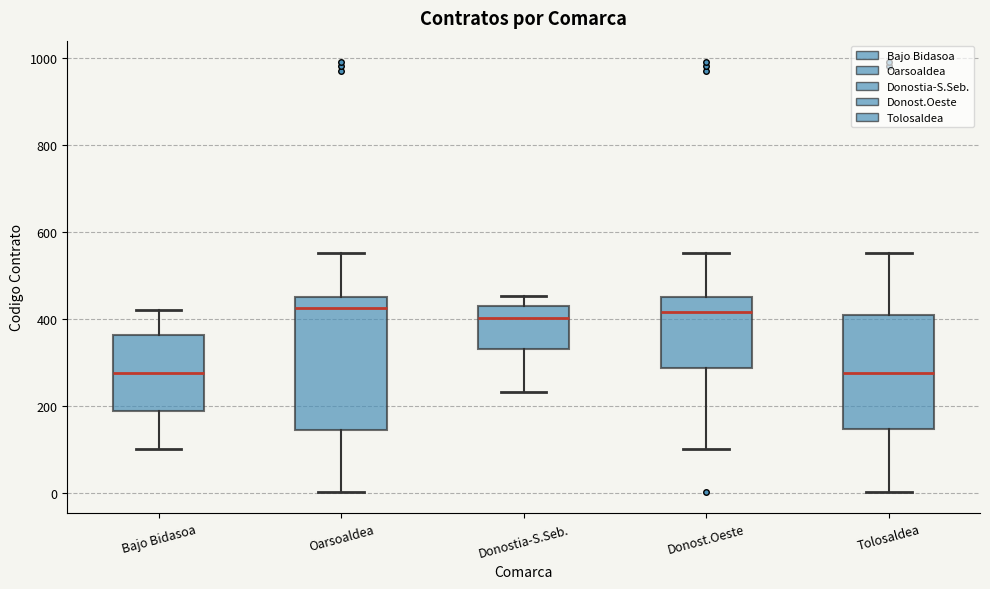

Reading left to right, read every box against the y-axis: the position of its median line, the range the box covers, and the ends of its whiskers. The values are not printed on the chart, so give them approximately, as read against the axis.

Bajo Bidasoa: median 280, box 180 to 360, whiskers 100 to 420
Oarsoaldea: median 420, box 140 to 460, whiskers 0 to 560
Donostia-S.Seb.: median 400, box 340 to 440, whiskers 240 to 460
Donost.Oeste: median 420, box 280 to 460, whiskers 100 to 560
Tolosaldea: median 280, box 140 to 420, whiskers 0 to 560